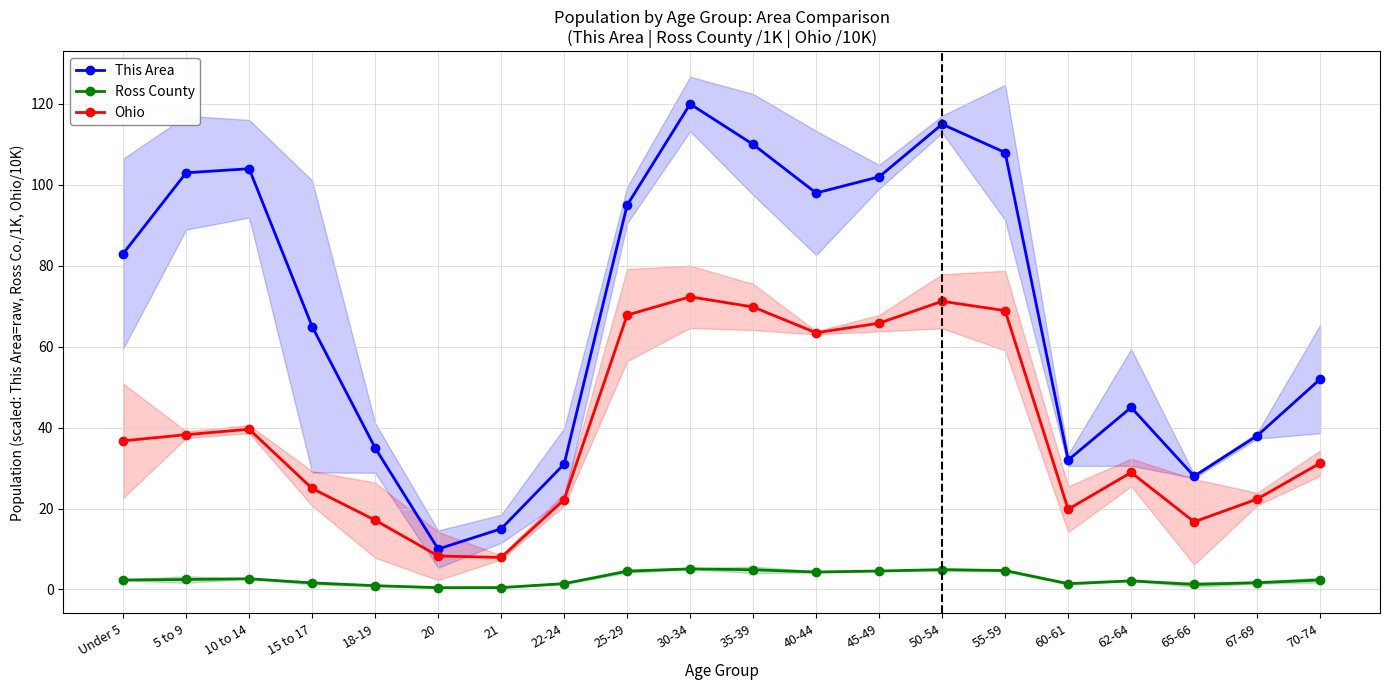

What is the label of the 14th point from the left?

50-54